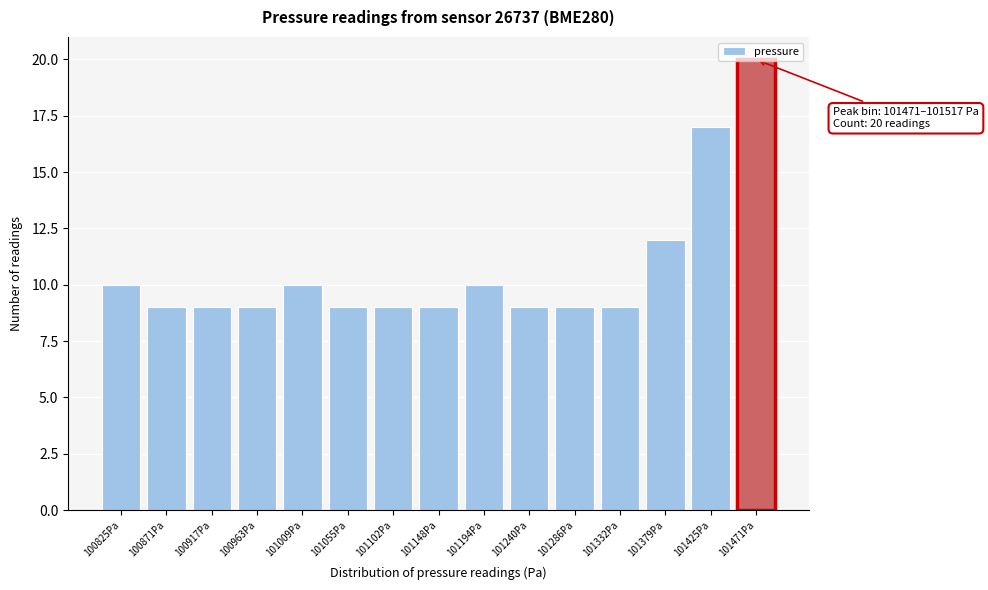

What is the difference between the maximum and minimum values?

11